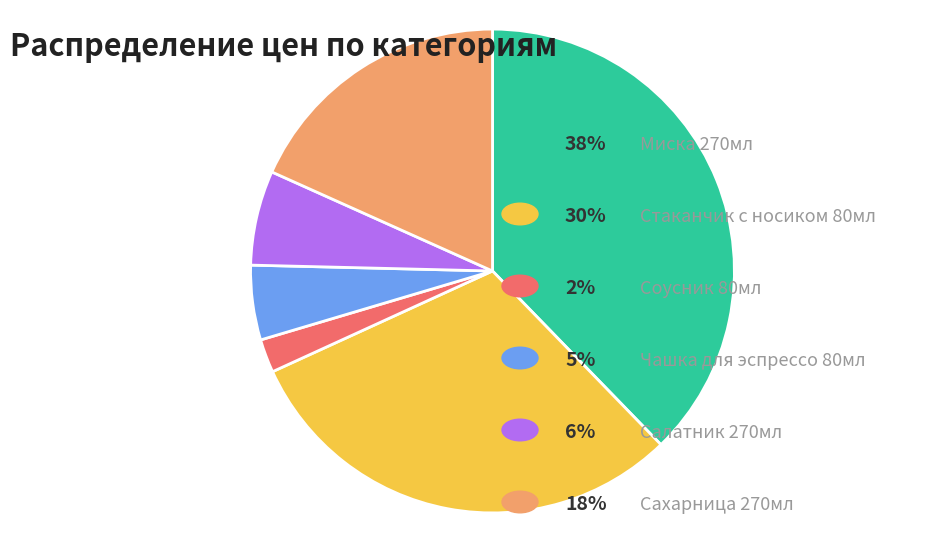

Is there any slice that represents more than half of the pie?

No